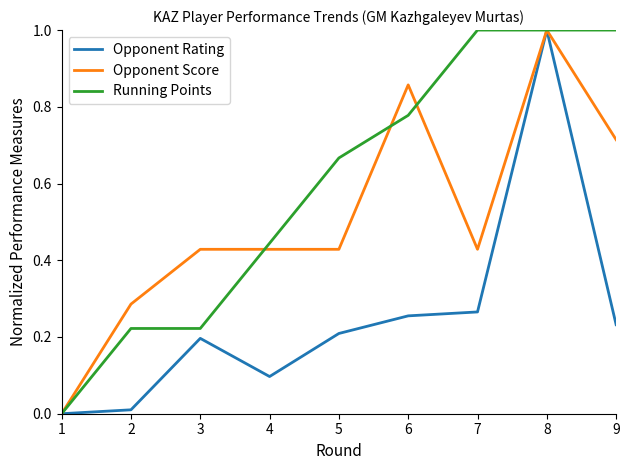

How many values in Opponent Rating are above zero?

8